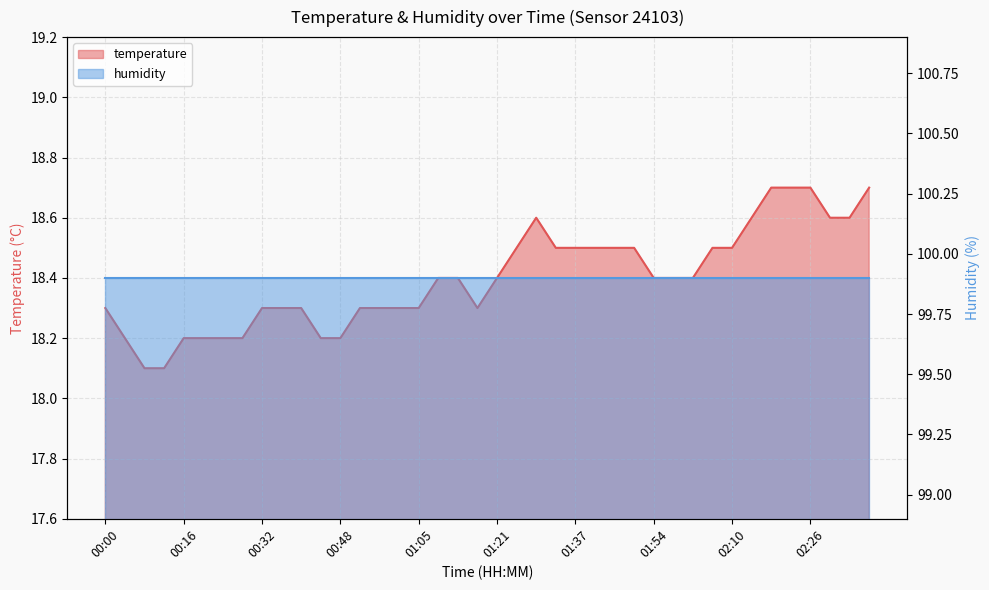

What is the approximate value at 01:37?

18.5